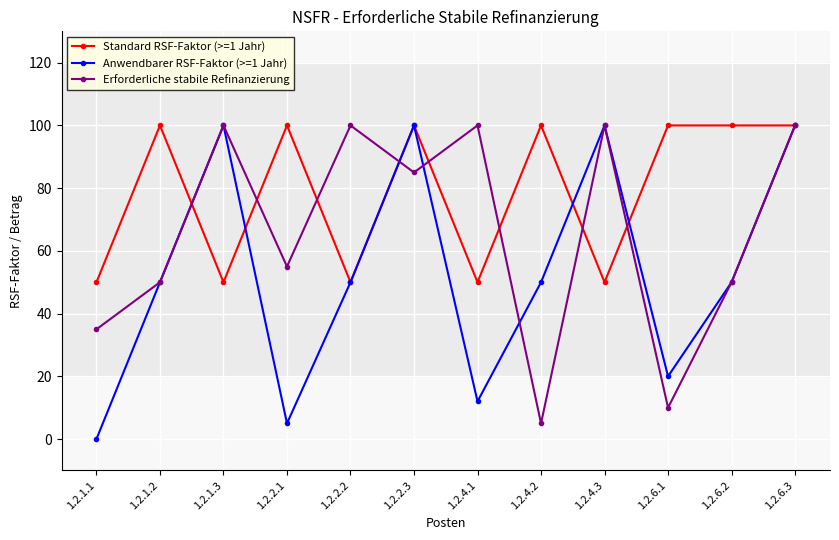

What is the label of the 2nd point from the right?

1.2.6.2